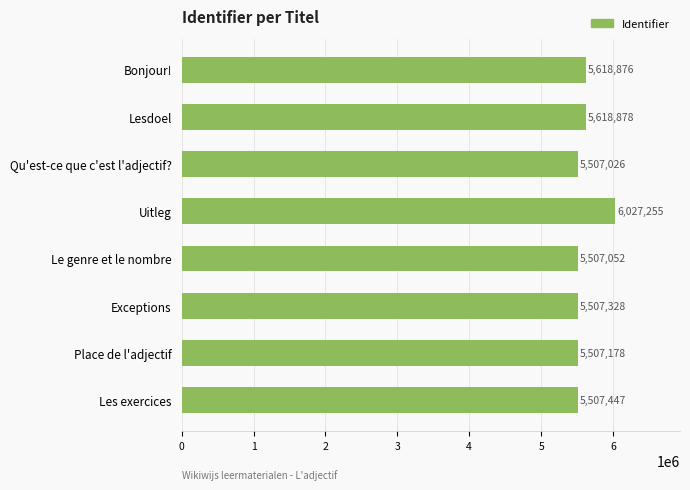

True or false: the data shows 6027255 at Uitleg.

True